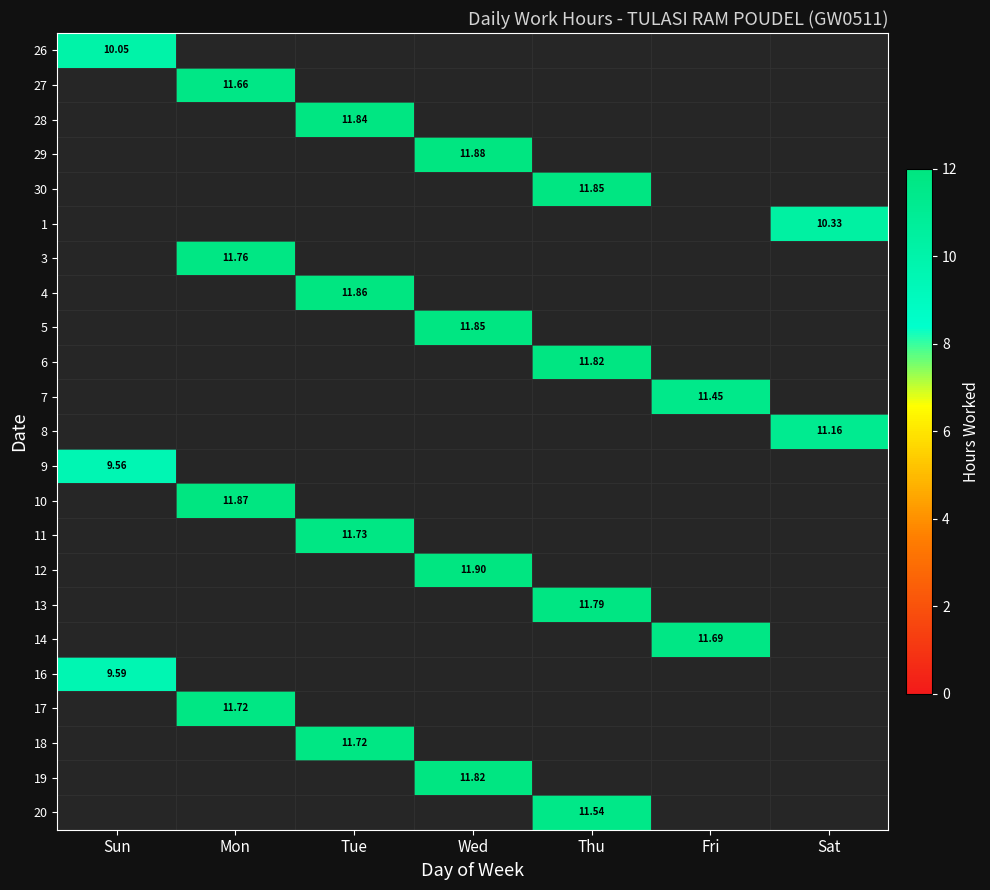

How many distinct data groups are displayed?

23